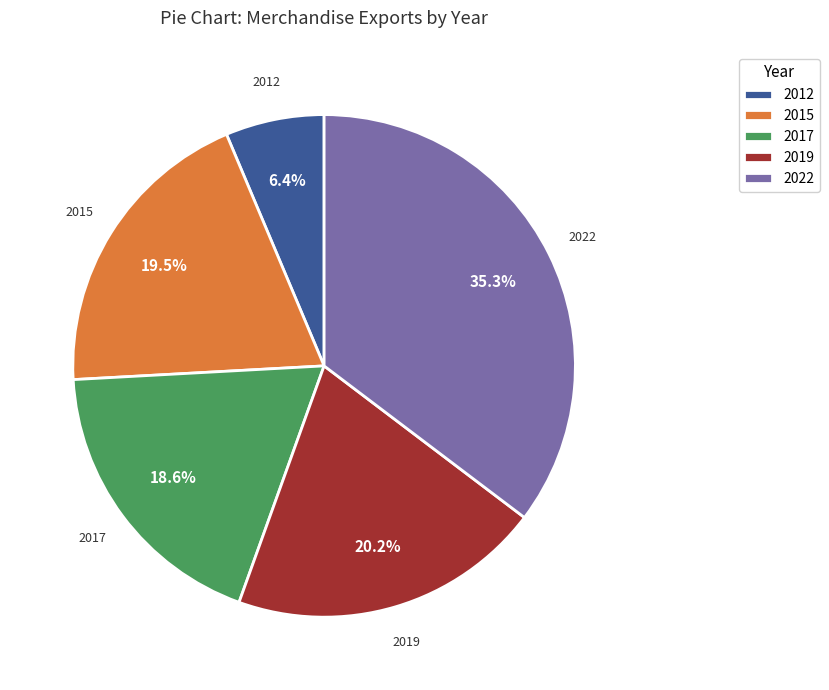

Is 2017 the majority of the pie?

No